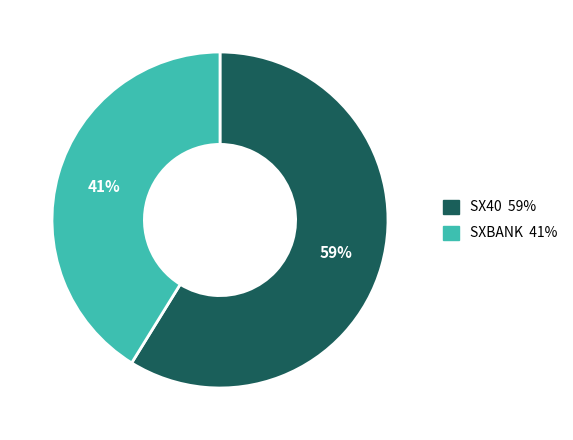

To the nearest percent, what is the average slice percentage?

50%